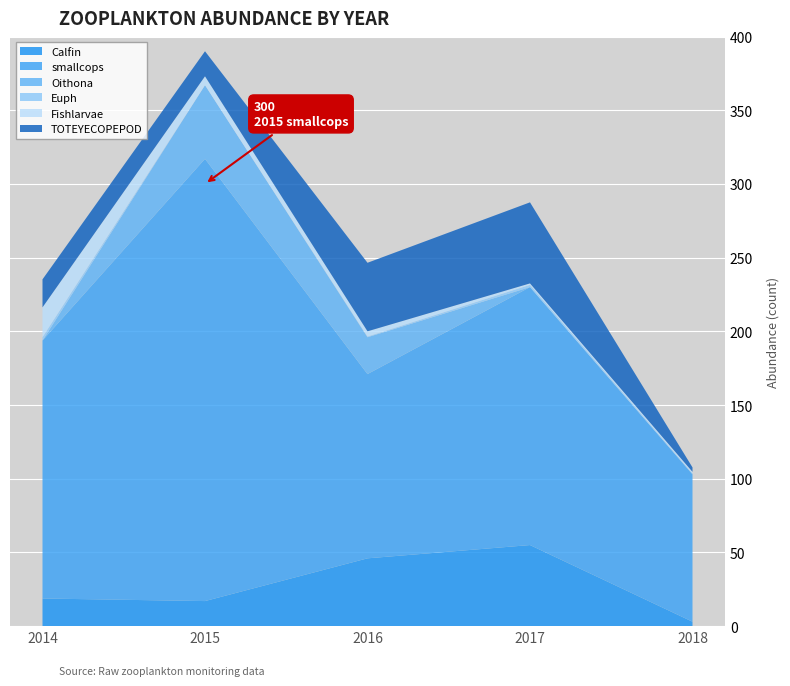

Reading left to right, list all the values displayed in this chart.

Calfin: 18.8	17.0	46.0	55.0	3.0
smallcops: 175.0	300.0	125.0	175.0	100.0
Oithona: 0.0	50.0	25.0	0.0	0.0
Euph: 2.2	0.0	0.5	1.5	0.7
Fishlarvae: 20.2	6.0	3.5	1.0	1.0
TOTEYECOPEPOD: 19.0	17.0	46.5	55.0	3.0